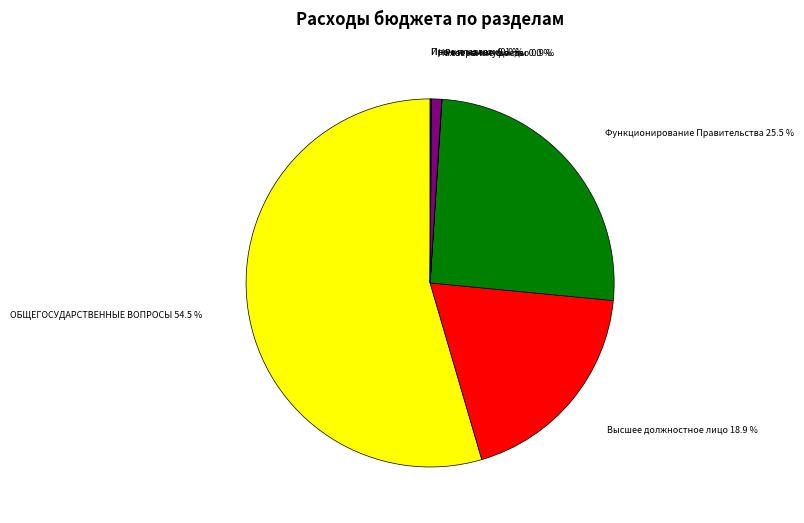

What is the largest slice in the pie chart?

ОБЩЕГОСУДАРСТВЕННЫЕ ВОПРОСЫ 54.5 %